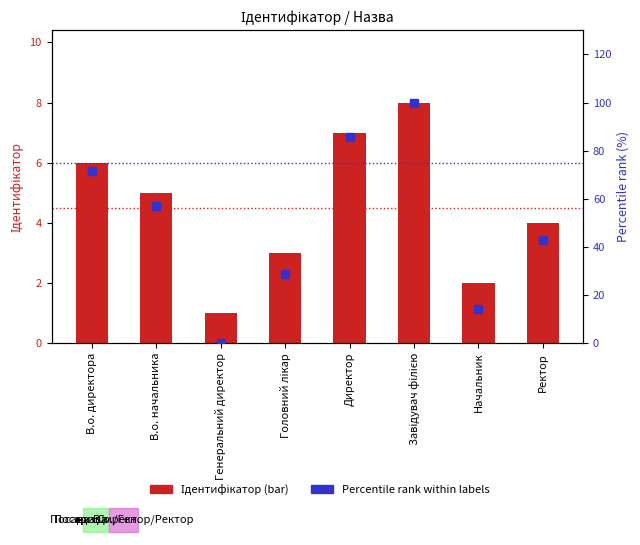

Is the value of Ідентифікатор at Начальник greater than the value of Percentile rank at Завідувач філією?

No